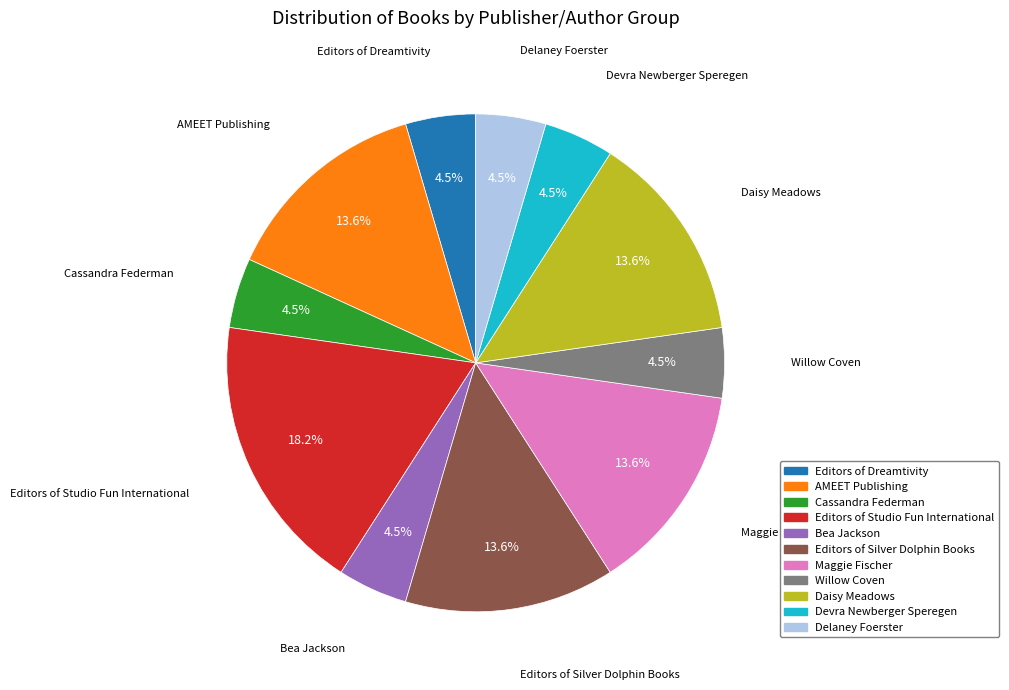

Is there a majority slice in this chart?

No